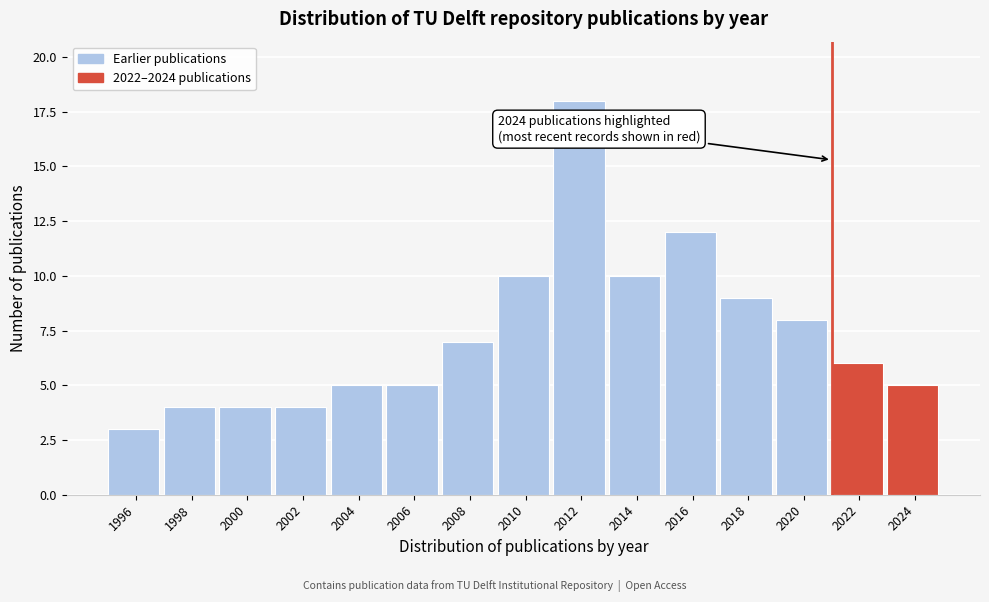

Reading left to right, transcribe all the data shown in this chart.

3	4	4	4	5	5	7	10	18	10	12	9	8	6	5